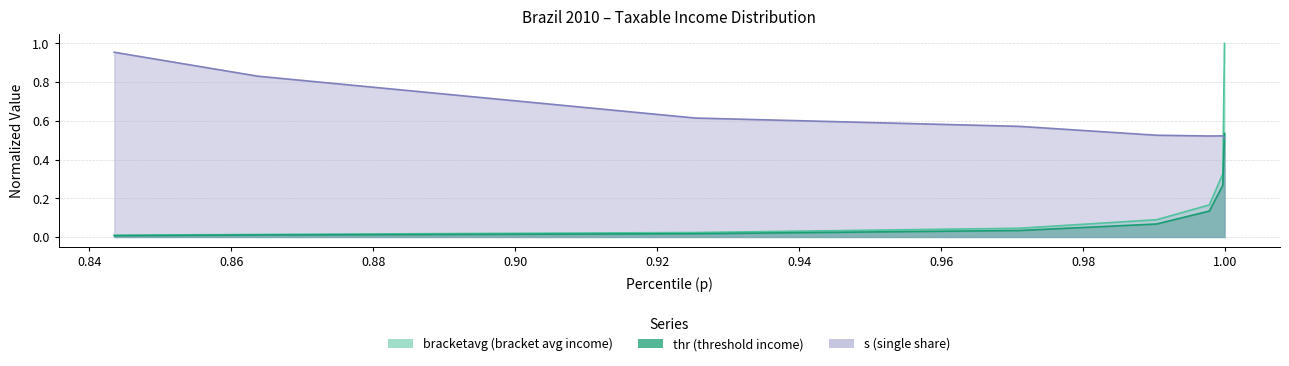

Which series has the largest range (max minus min)?

bracketavg